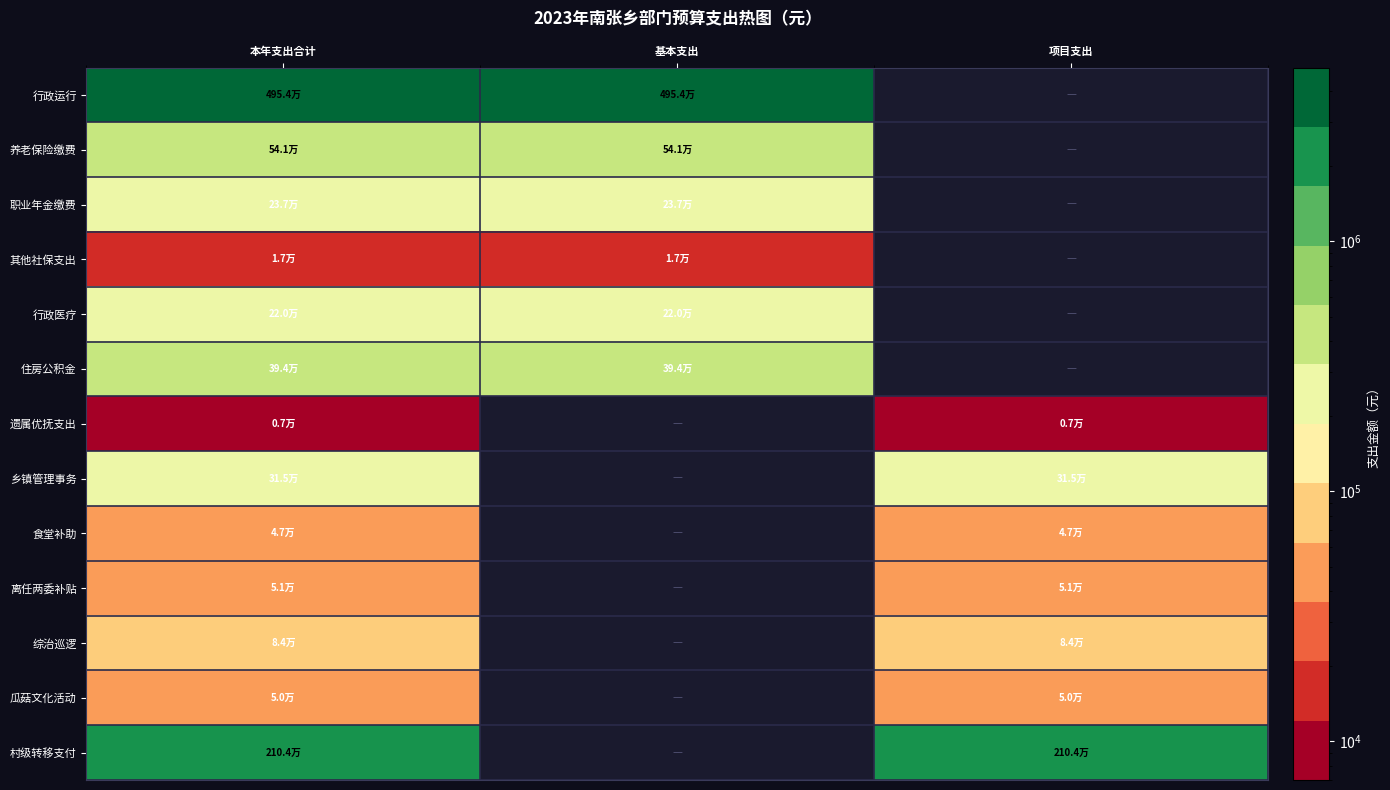

Is it true that 养老保险缴费 equals 541172.0 at 本年支出合计?

True